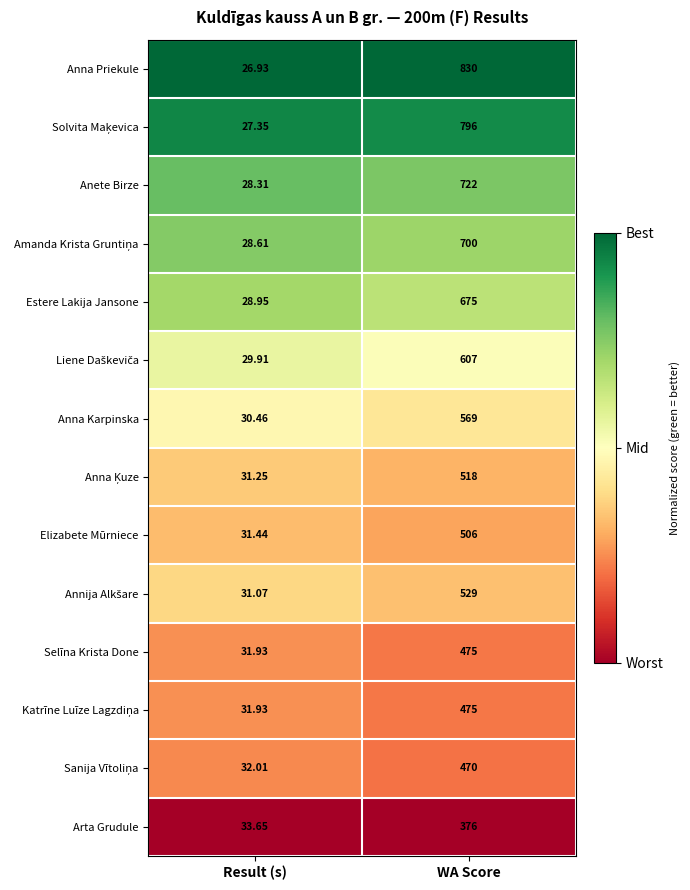

Rank the categories by Arta Grudule value from lowest to highest.

Result (s), WA Score